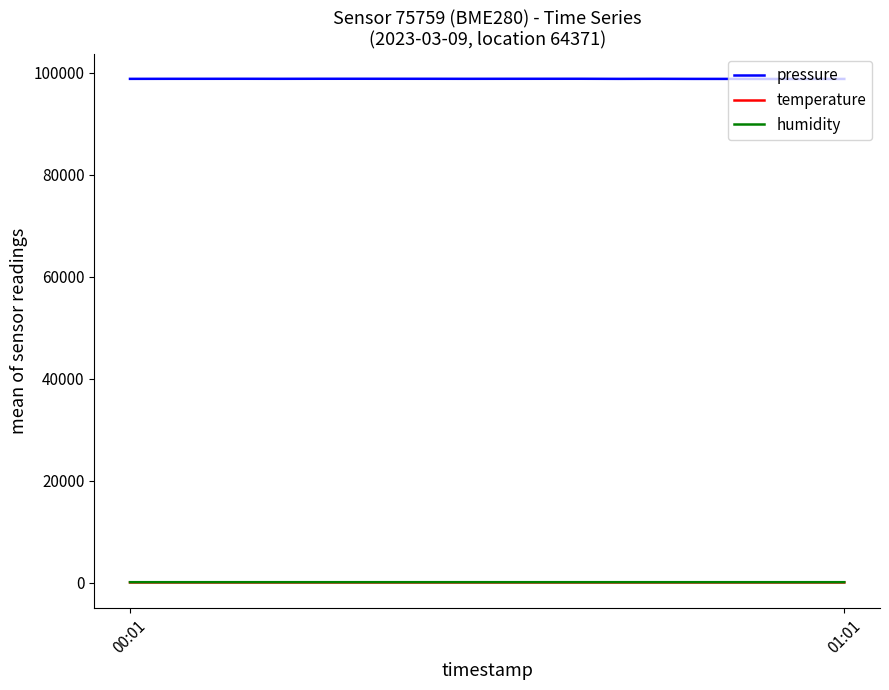

True or false: temperature and humidity intersect in this chart.

False